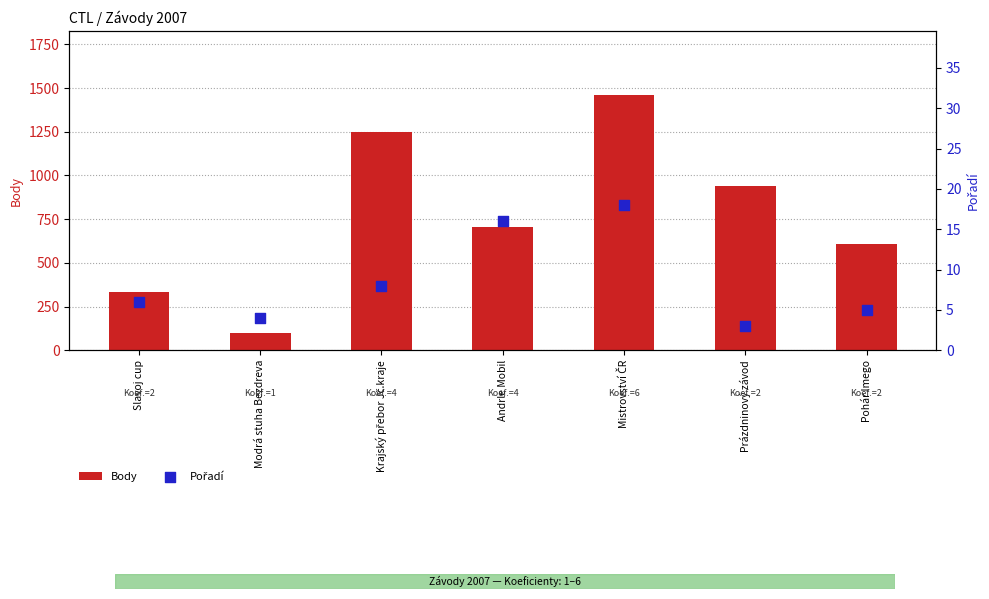

Is the value of Pořadí at Mistrovství ČR greater than the value of Body at Mistrovství ČR?

No